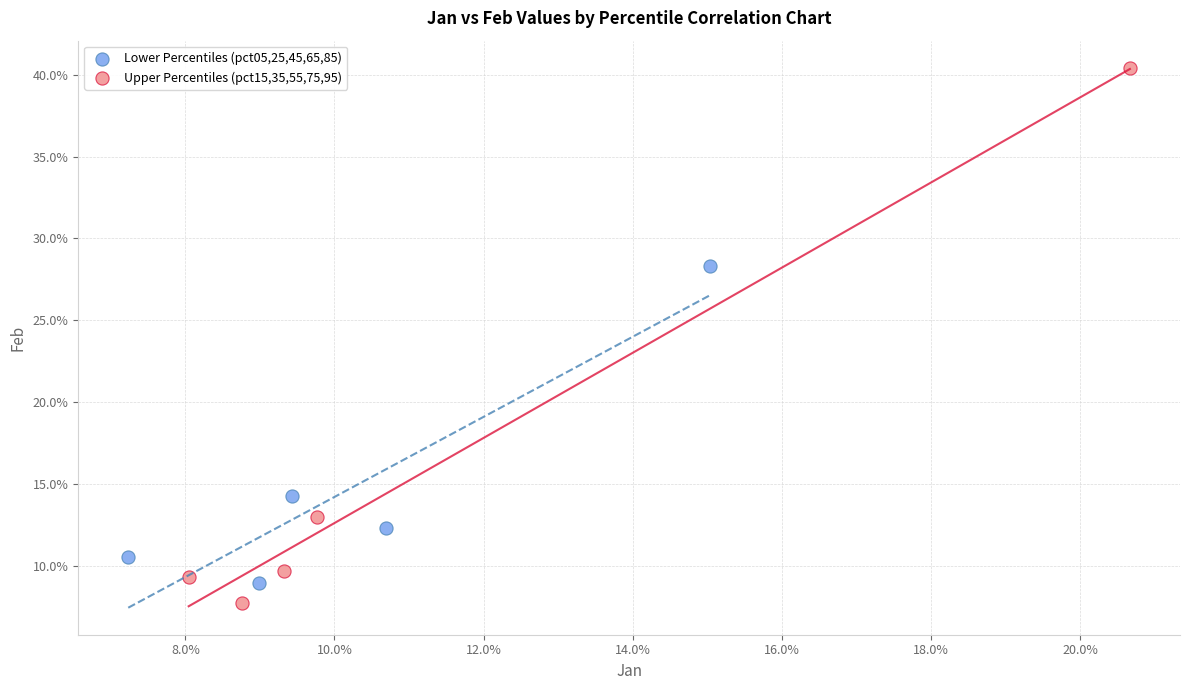

Which series contains the lowest Y value?

Upper Percentiles (pct15,35,55,75,95)